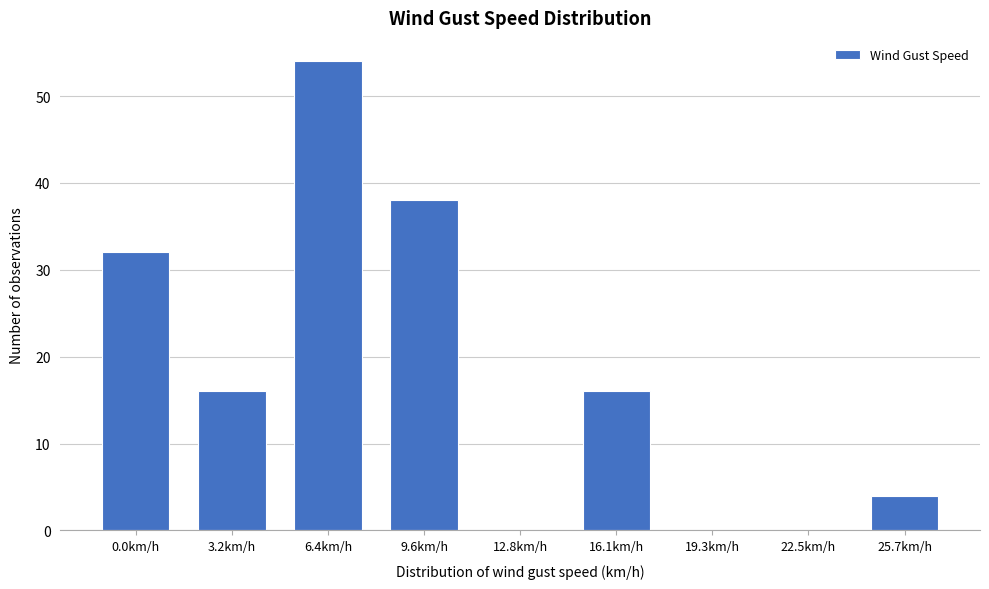

Reading left to right, list all the values displayed in this chart.

0.0km/h=32	3.2km/h=16	6.4km/h=54	9.6km/h=38	12.8km/h=0	16.1km/h=16	19.3km/h=0	22.5km/h=0	25.7km/h=4